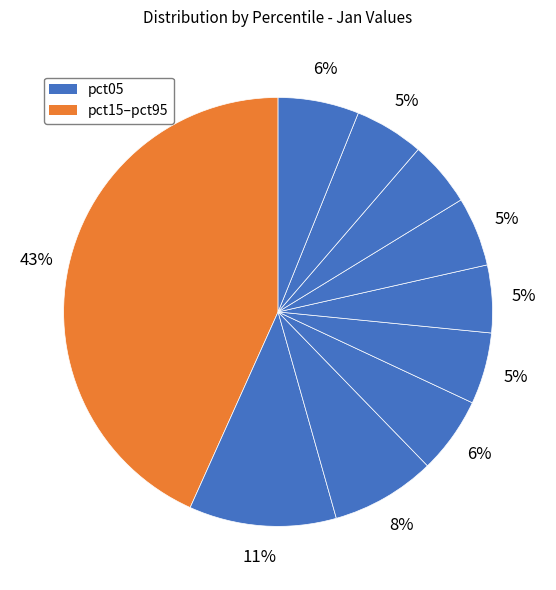

Rank the categories by value from lowest to highest.

pct75, pct55, pct85, pct65, pct45, pct35, pct95, pct25, pct15, pct05